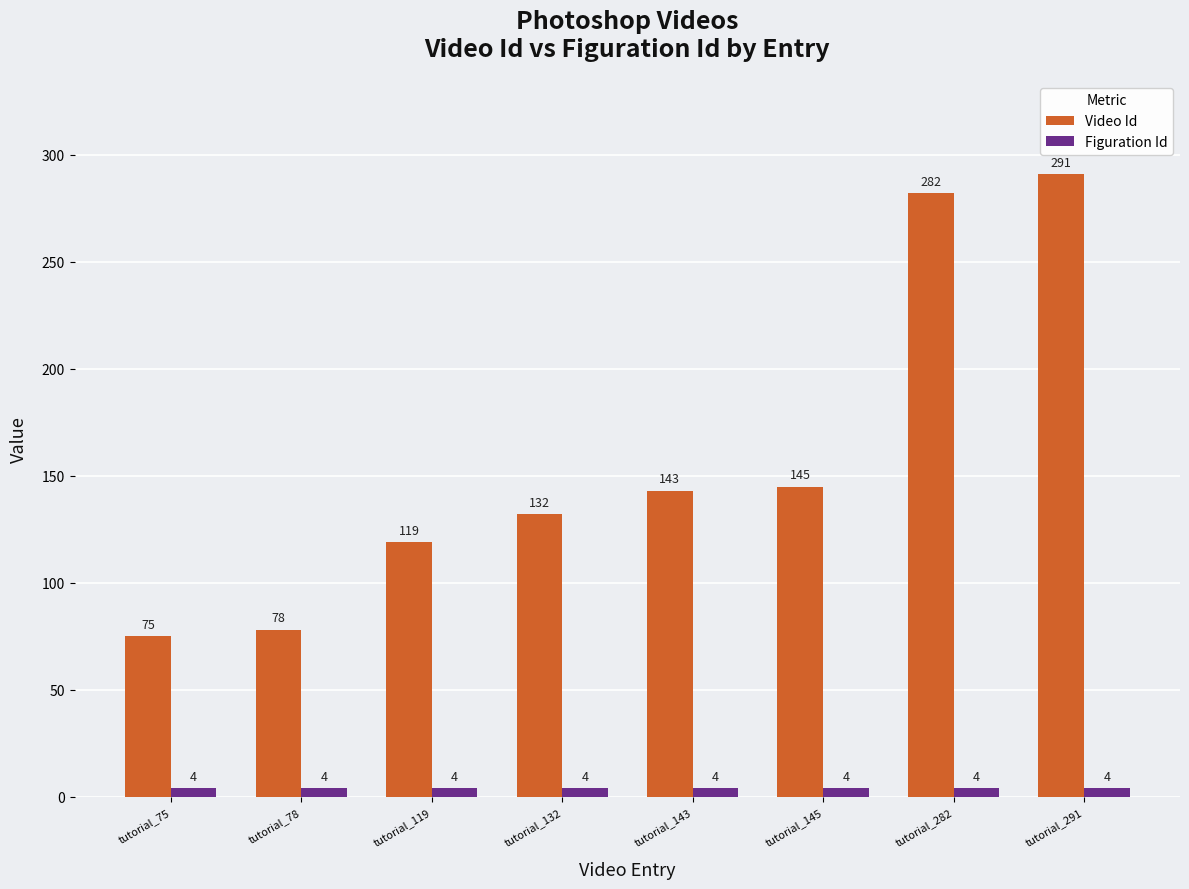

What is the greatest value displayed?

291